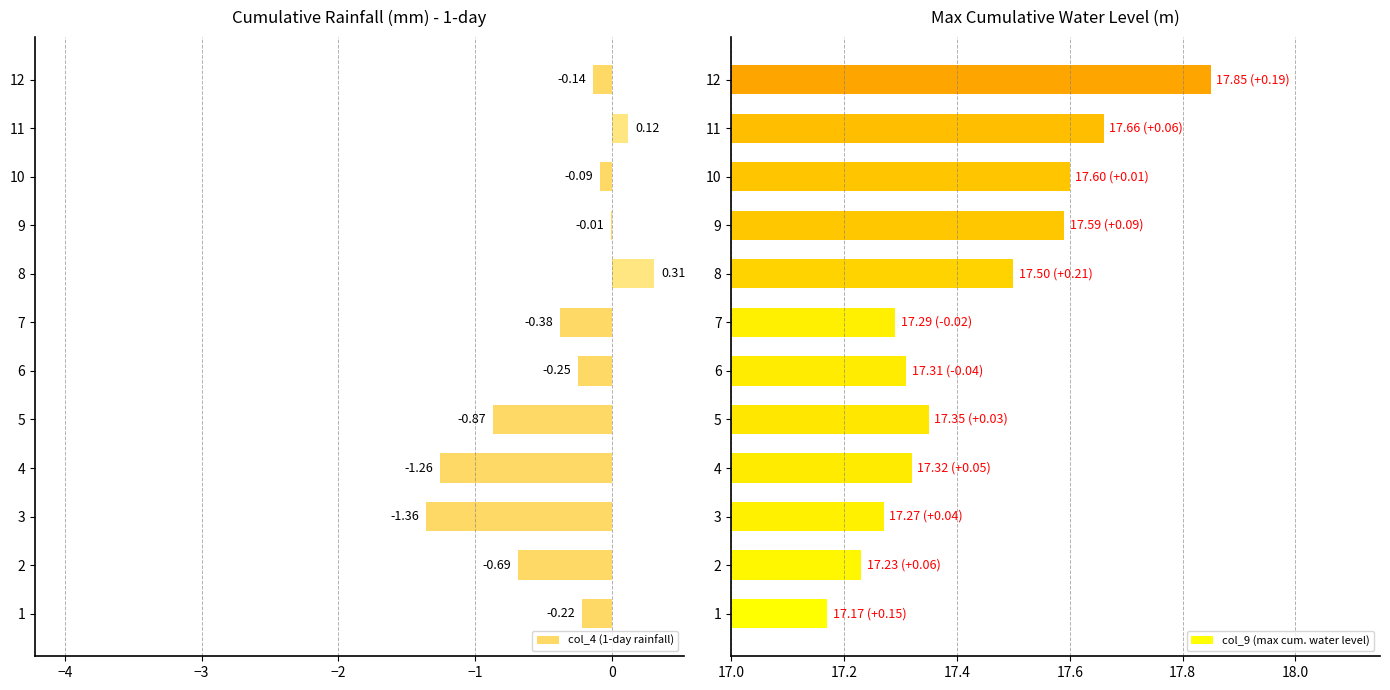

What is the sum of the col_9 (max cum. water level) values at 8 and 10?

35.1